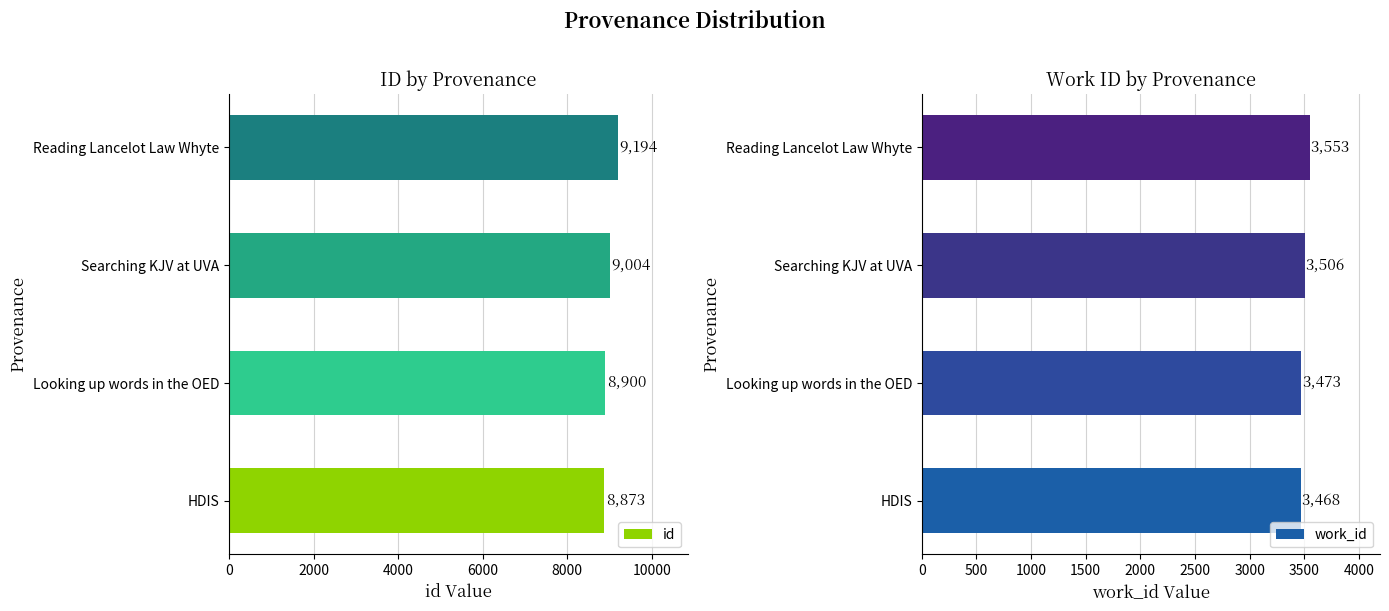

How many bars are there in total?

8